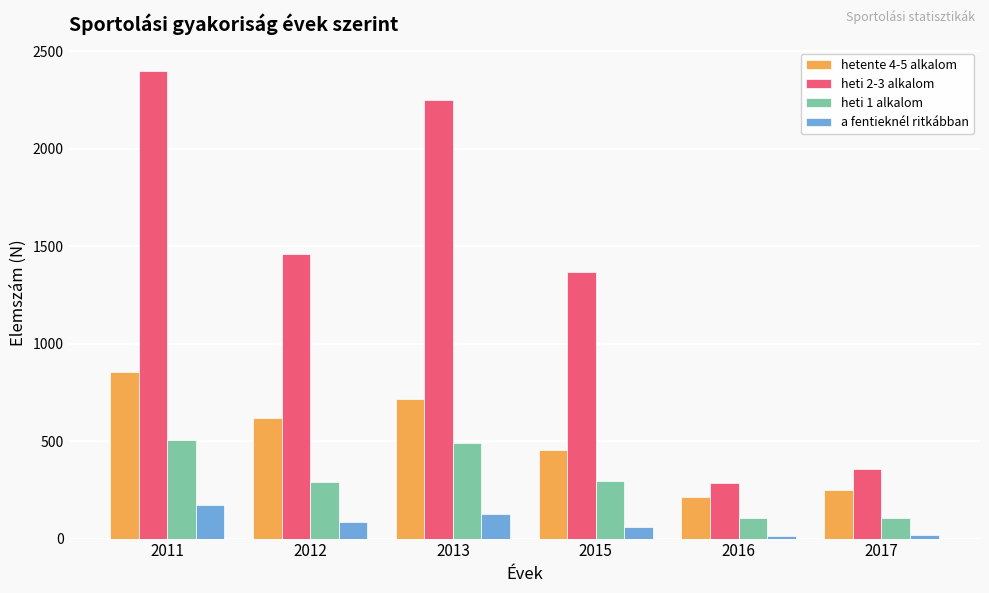

Rank the series by their average value, from highest to lowest.

heti 2-3 alkalom, hetente 4-5 alkalom, heti 1 alkalom, a fentieknél ritkábban